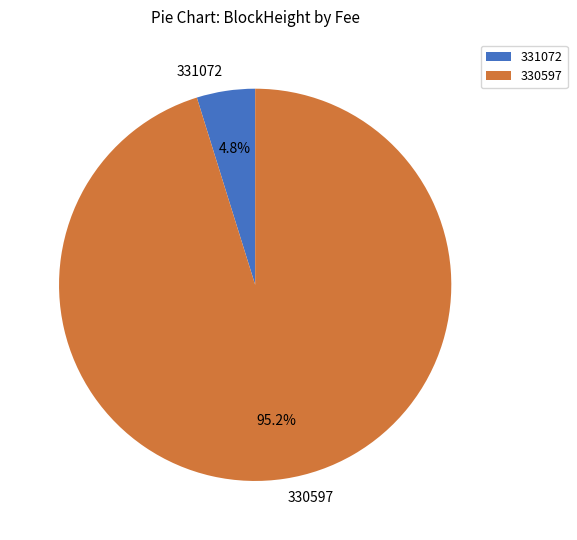

What is the majority slice?

330597